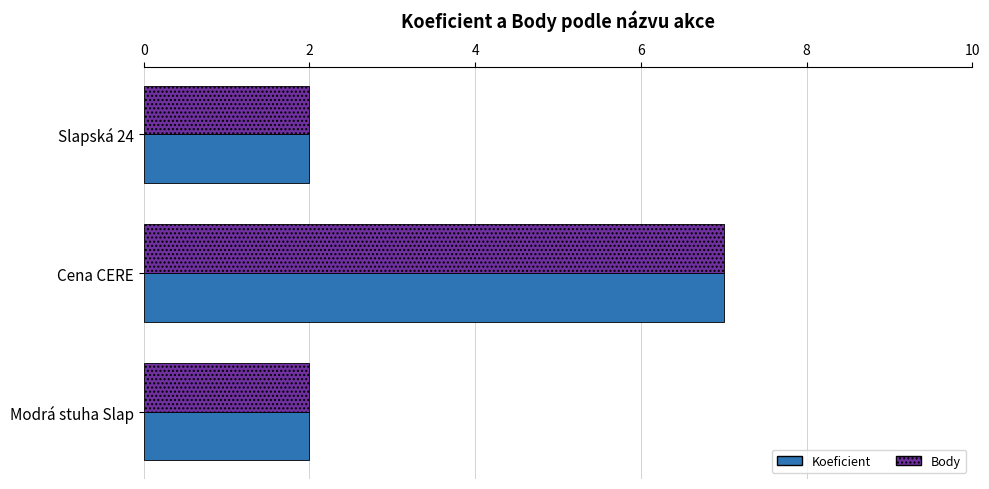

What is the total value across all series at Cena CERE?

14